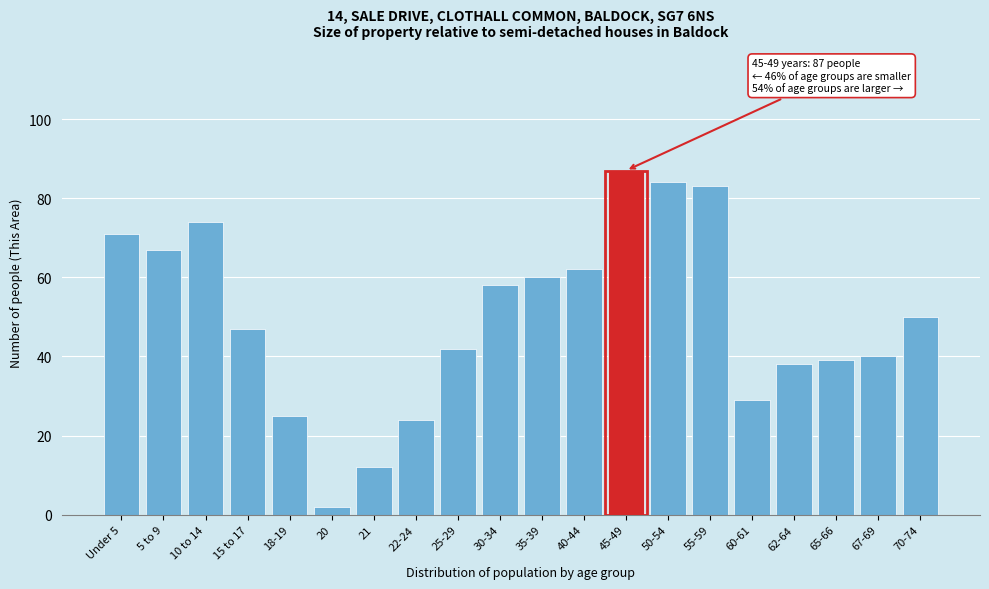

Reading right to left, list all the values displayed in this chart.

50	40	39	38	29	83	84	87	62	60	58	42	24	12	2	25	47	74	67	71